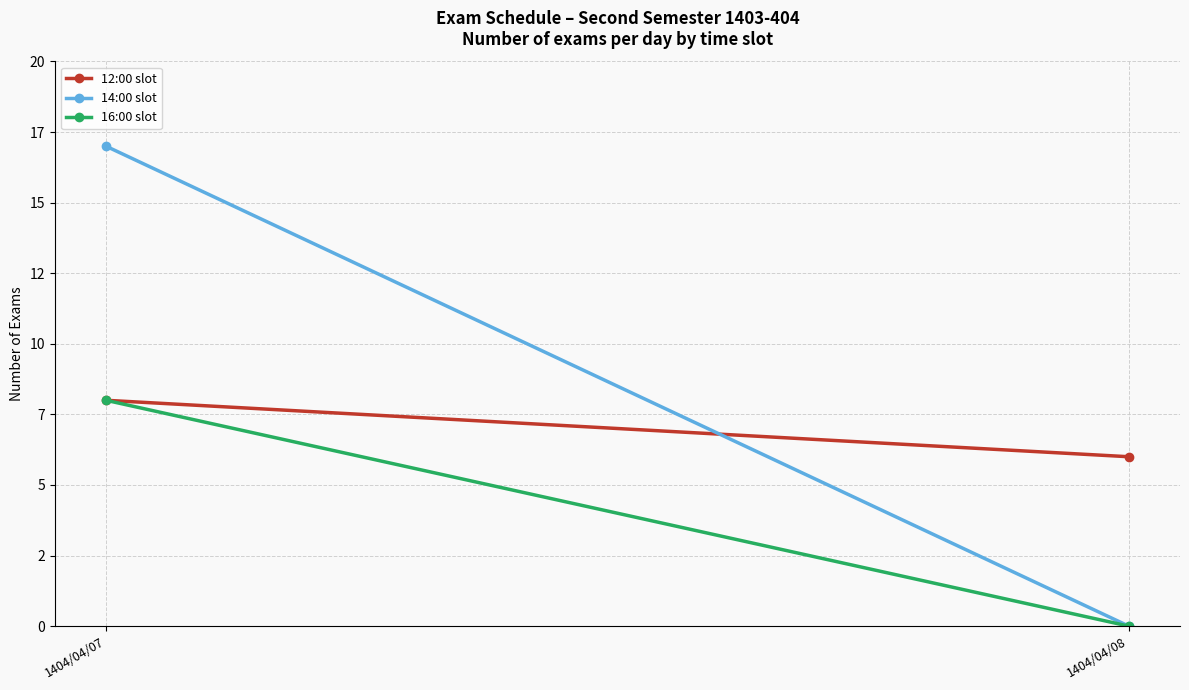

Count the 12:00 slot values in the range 6 to 8.

2